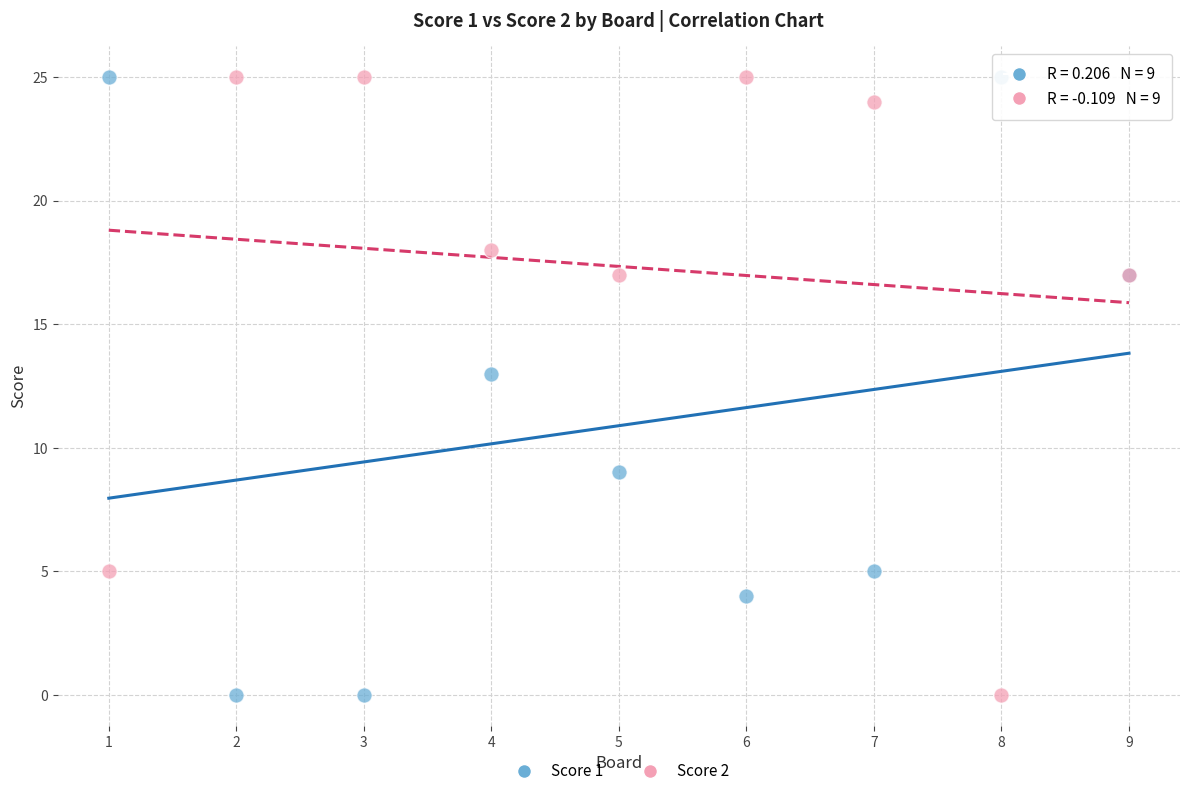

What are all the series names shown in the legend?

Score 1, Score 2